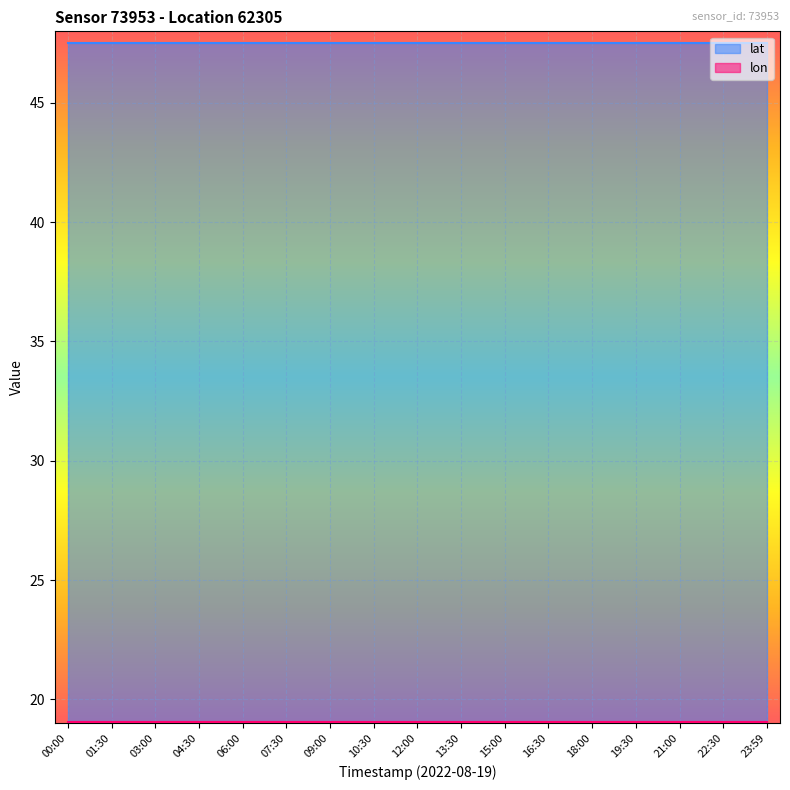

Rank the categories by lat value from highest to lowest.

00:00, 01:30, 03:00, 04:30, 06:00, 07:30, 09:00, 10:30, 12:00, 13:30, 15:00, 16:30, 18:00, 19:30, 21:00, 22:30, 23:59